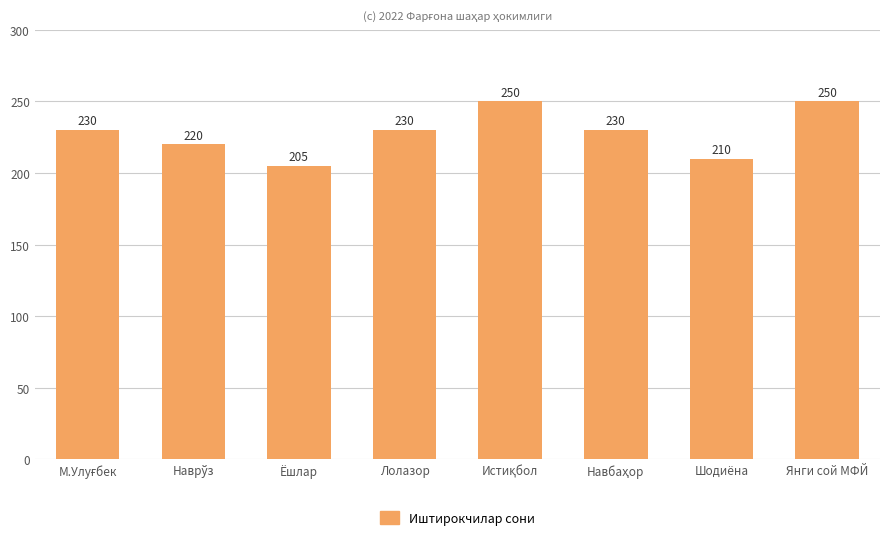

True or false: the data shows 250 at Янги сой МФЙ.

True